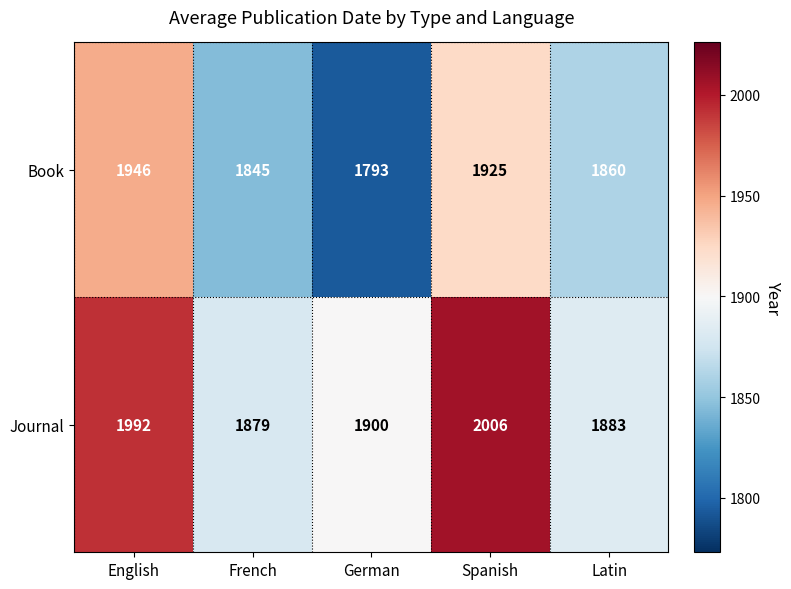

Which category has the highest value in the Journal series?

Spanish